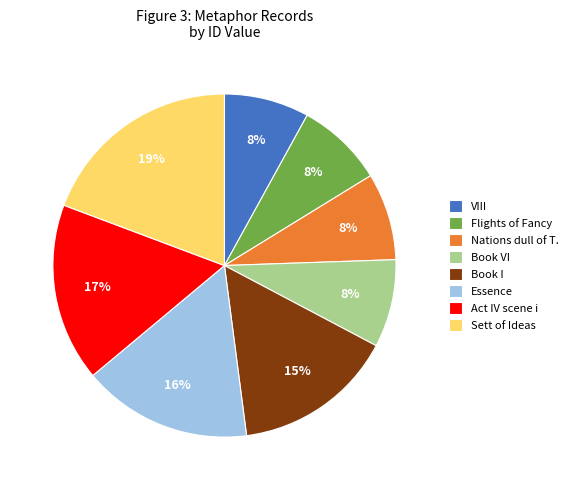

How many segments does this pie chart have?

8